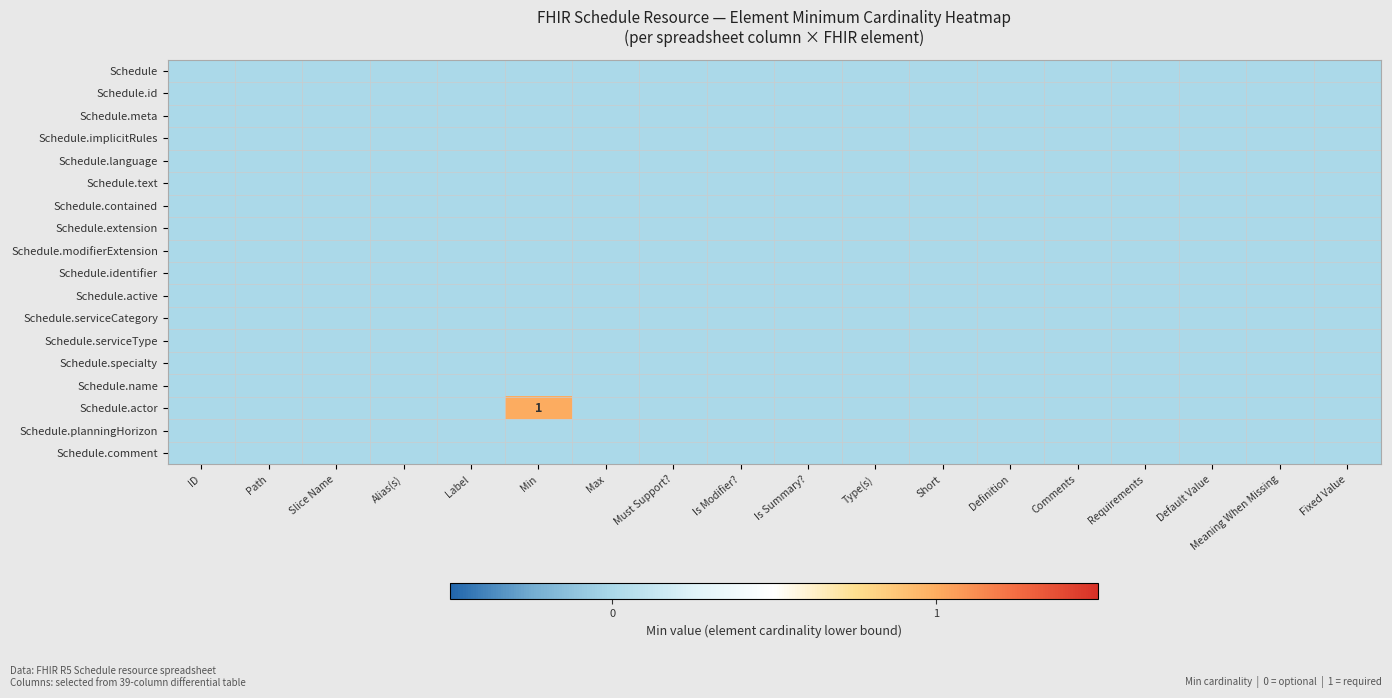

List the labels in order of Schedule value, largest first.

ID, Path, Slice Name, Alias(s), Label, Min, Max, Must Support?, Is Modifier?, Is Summary?, Type(s), Short, Definition, Comments, Requirements, Default Value, Meaning When Missing, Fixed Value